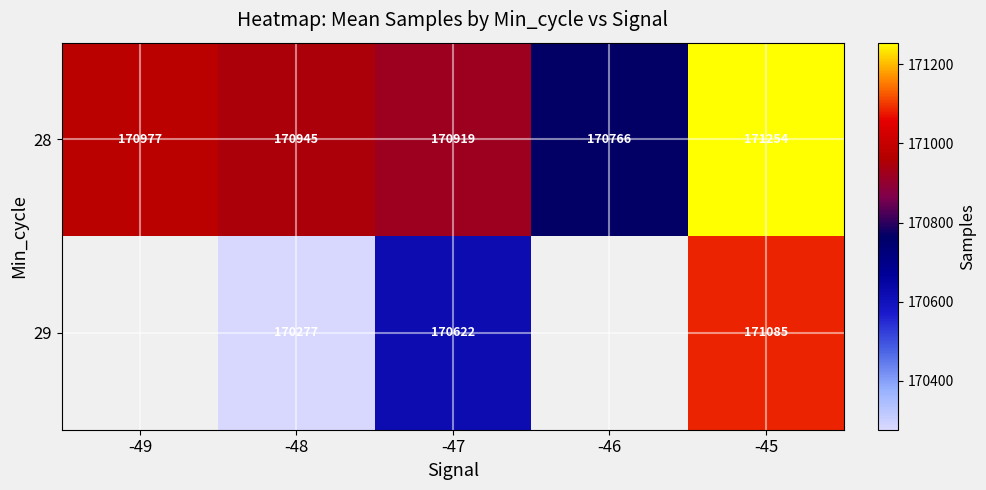

What is the minimum value shown in the chart?

170277.0